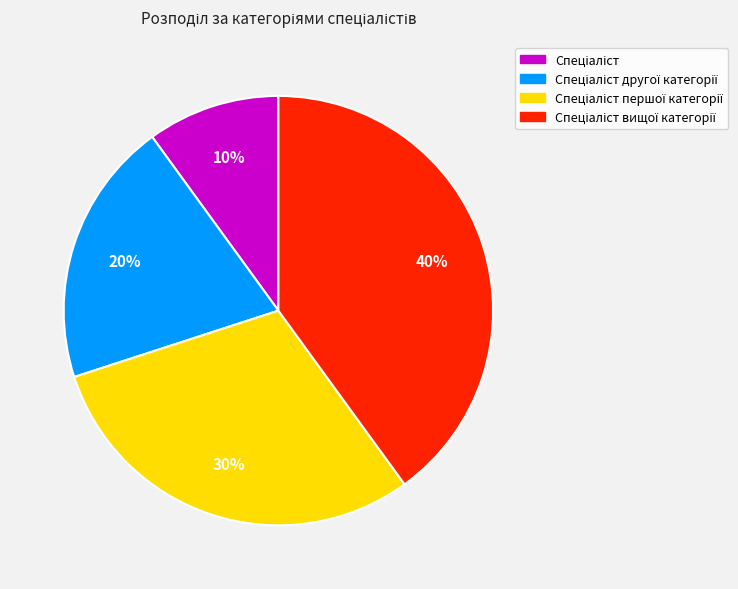

To the nearest percent, what is the average slice percentage?

25%